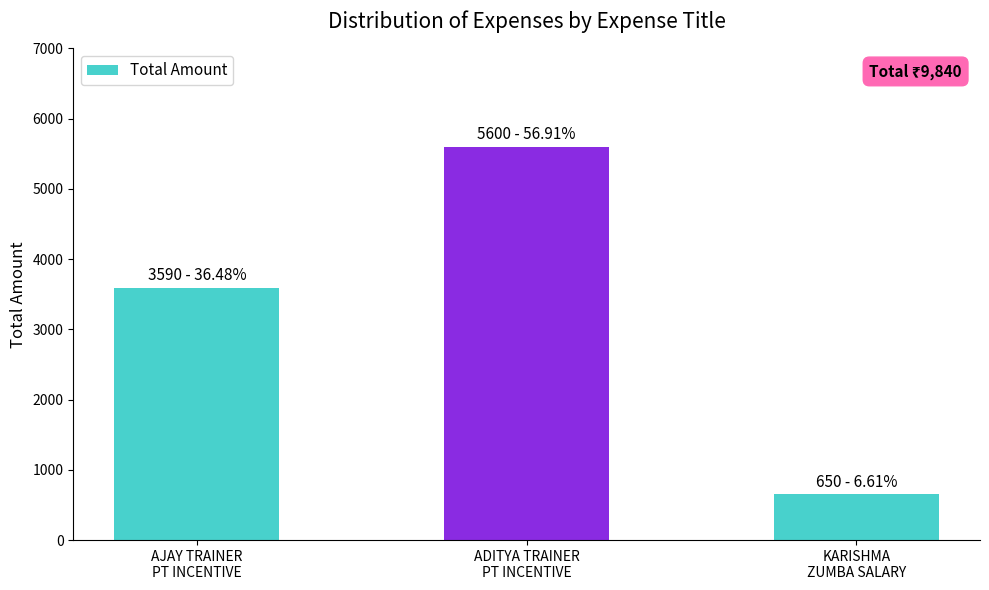

List the labels in order of value, smallest first.

KARISHMA
ZUMBA SALARY, AJAY TRAINER
PT INCENTIVE, ADITYA TRAINER
PT INCENTIVE